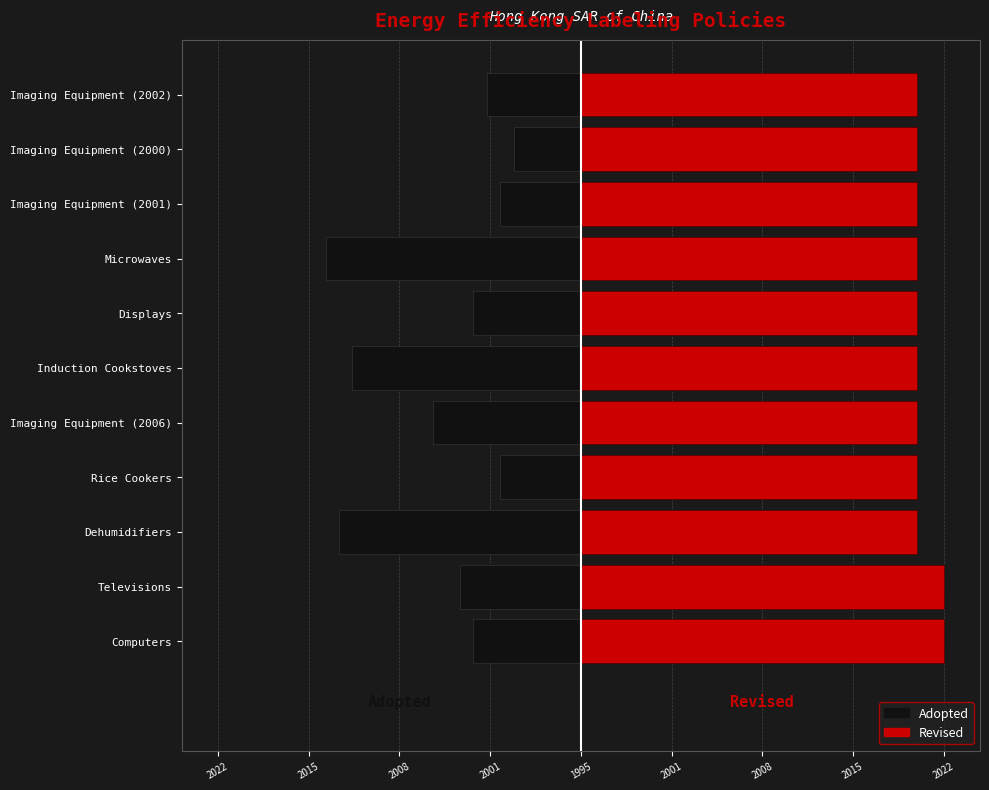

The Revised series shows 25 at Induction Cookstoves. True or false?

True